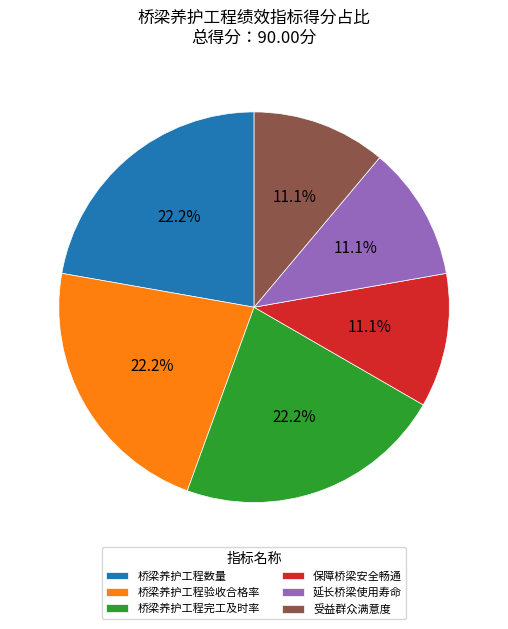

Do 延长桥梁使用寿命 and 桥梁养护工程数量 together represent more than half of the pie?

No